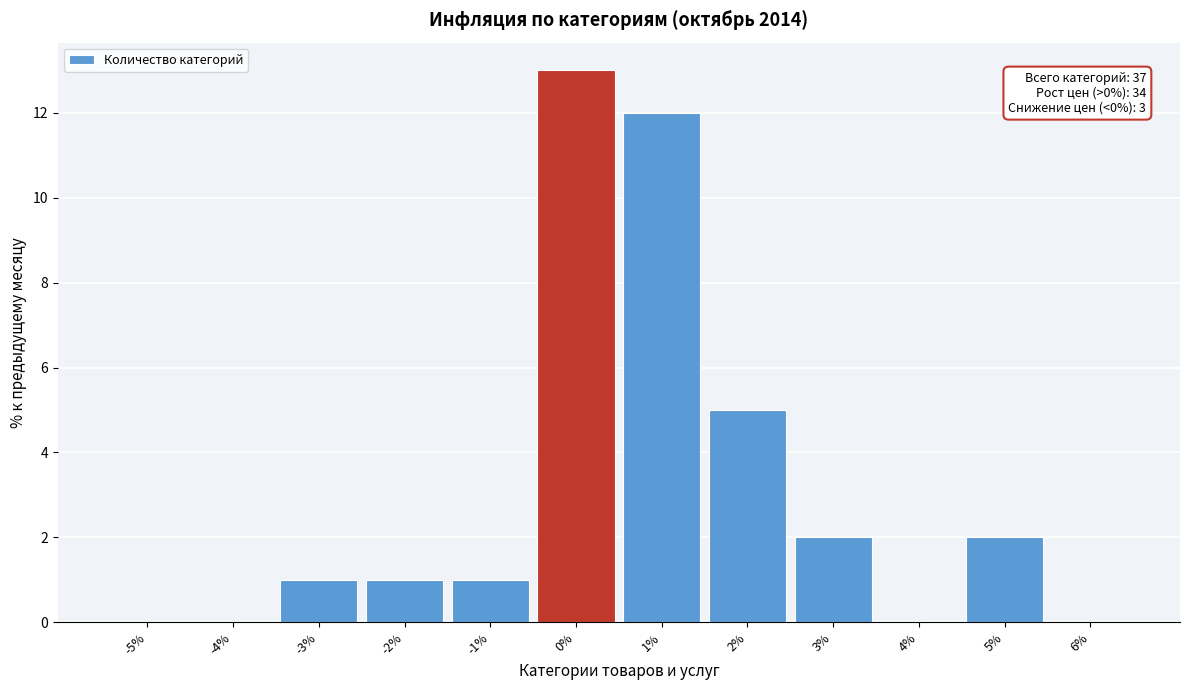

Reading left to right, extract all data points from this chart.

-5%=0	-4%=0	-3%=1	-2%=1	-1%=1	0%=13	1%=12	2%=5	3%=2	4%=0	5%=2	6%=0